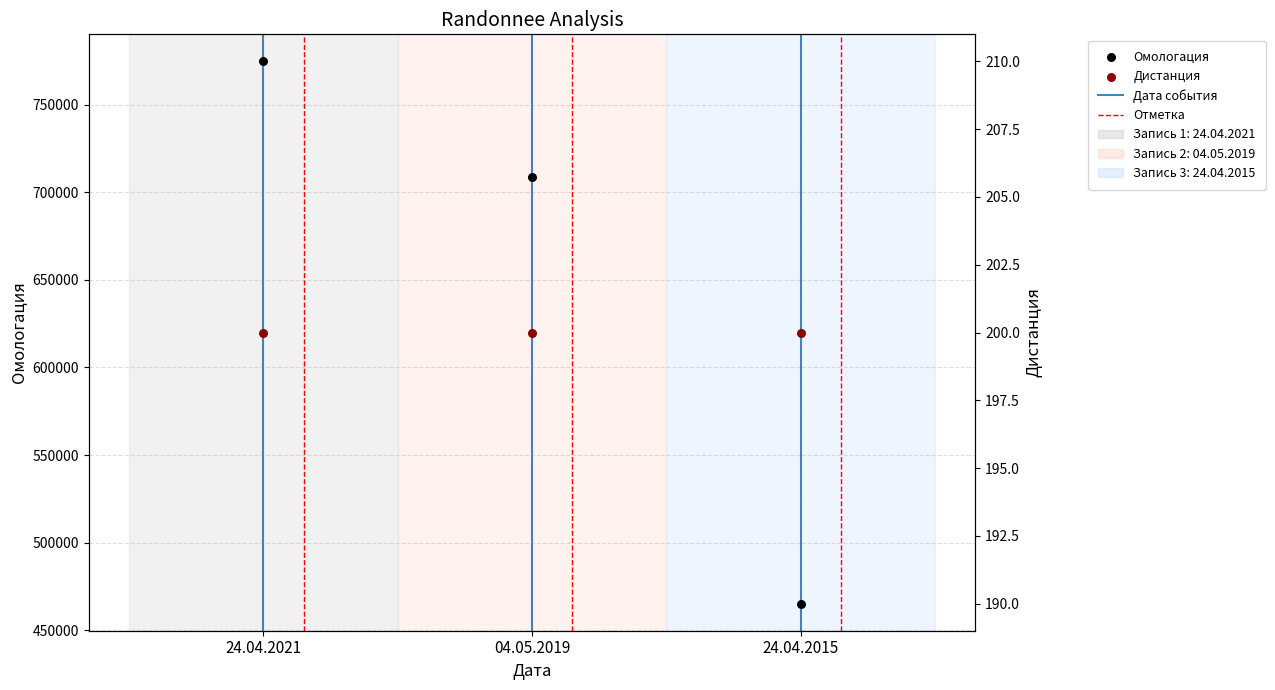

Which series contains the highest Y value?

Омологация